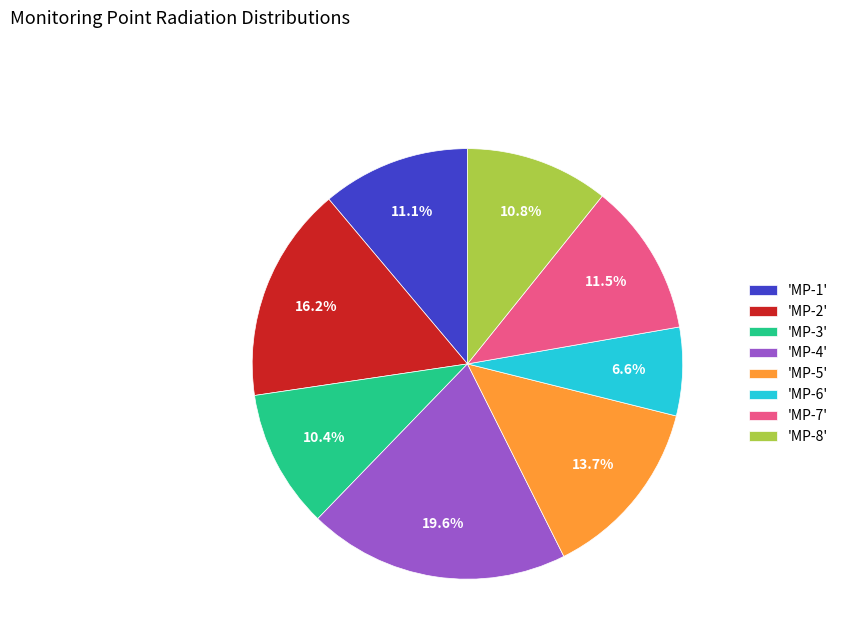

Is there a majority slice in this chart?

No